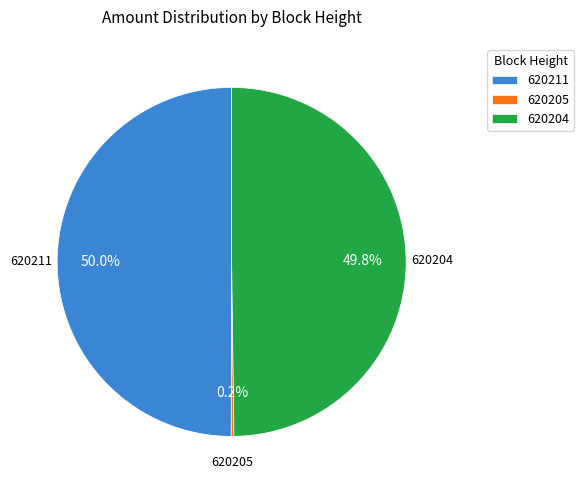

Approximately how many times larger is the value at 620211 compared to 620204?

1.0